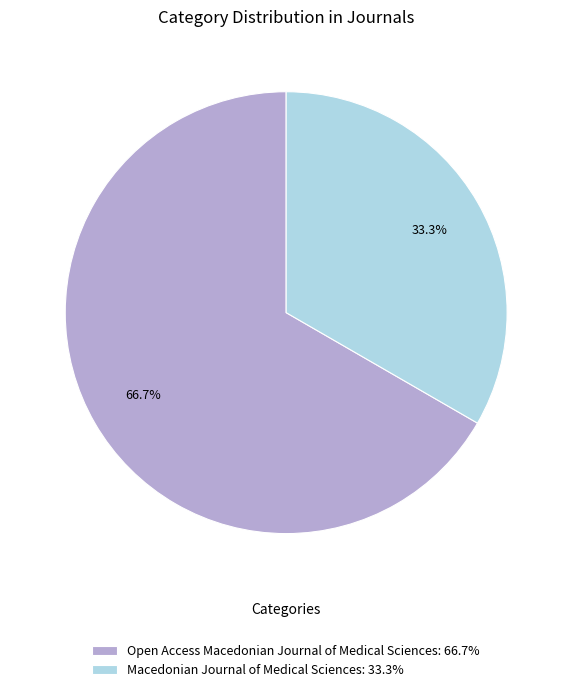

Rank the categories by value from highest to lowest.

Open Access Macedonian Journal of Medical Sciences, Macedonian Journal of Medical Sciences